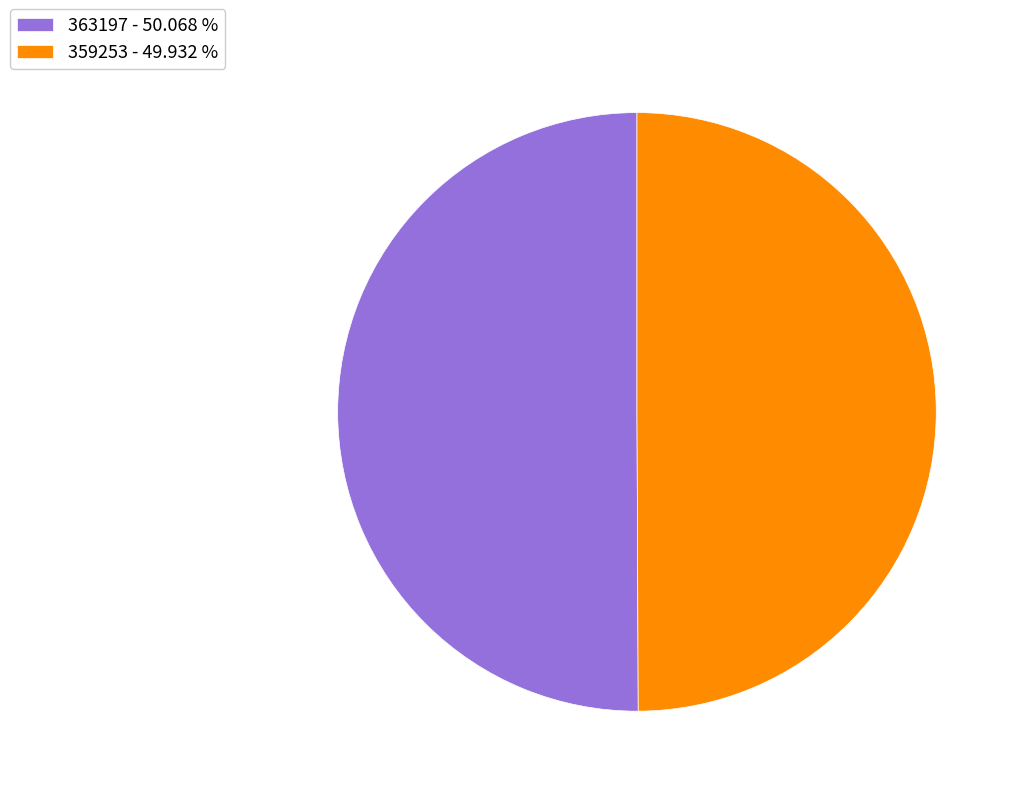

What is the ratio of the value at 359253 - 49.932 % to the value at 363197 - 50.068 %?

1.0